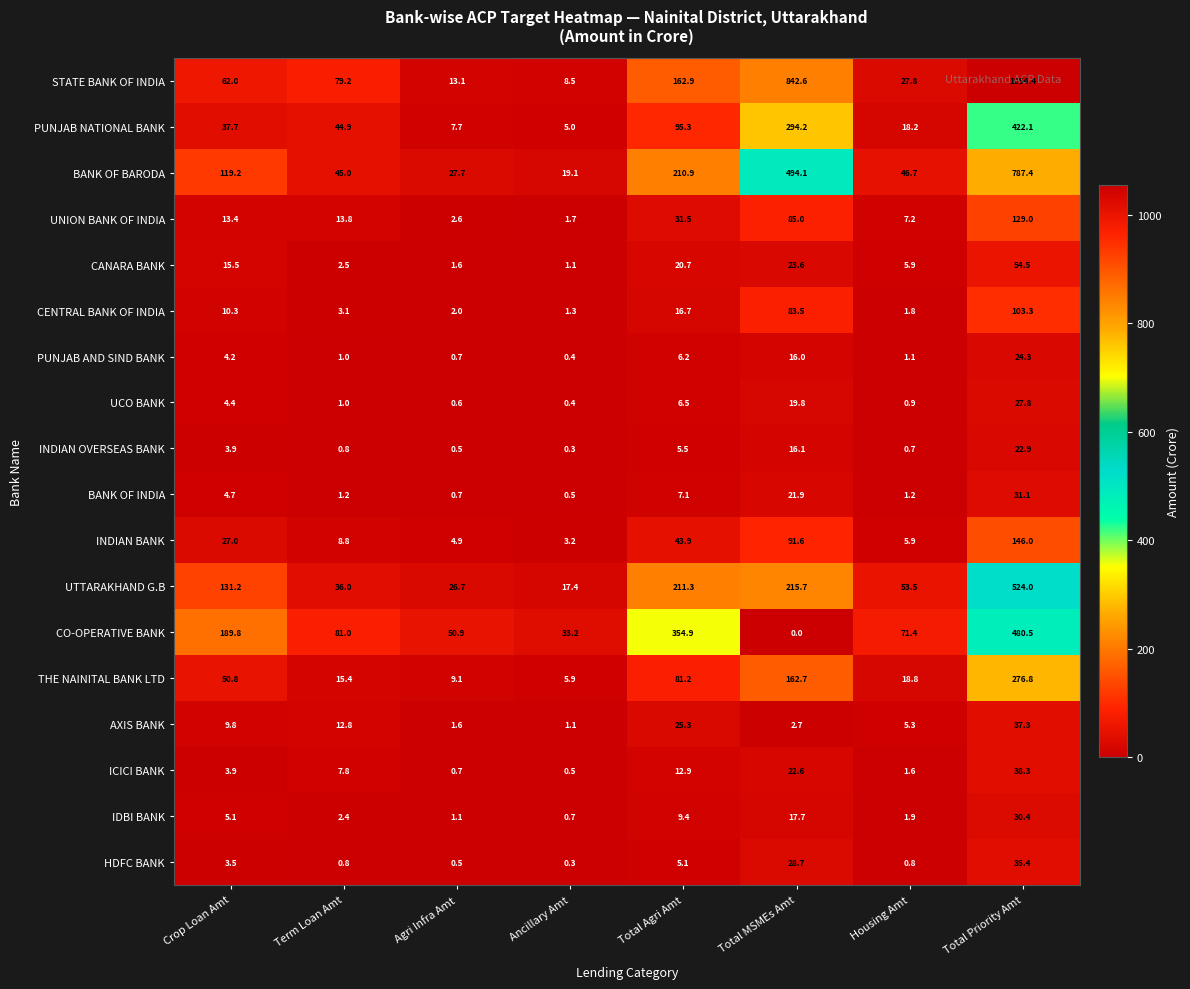

What is the difference between the IDBI BANK values at Crop Loan Amt and Housing Amt?

3.2